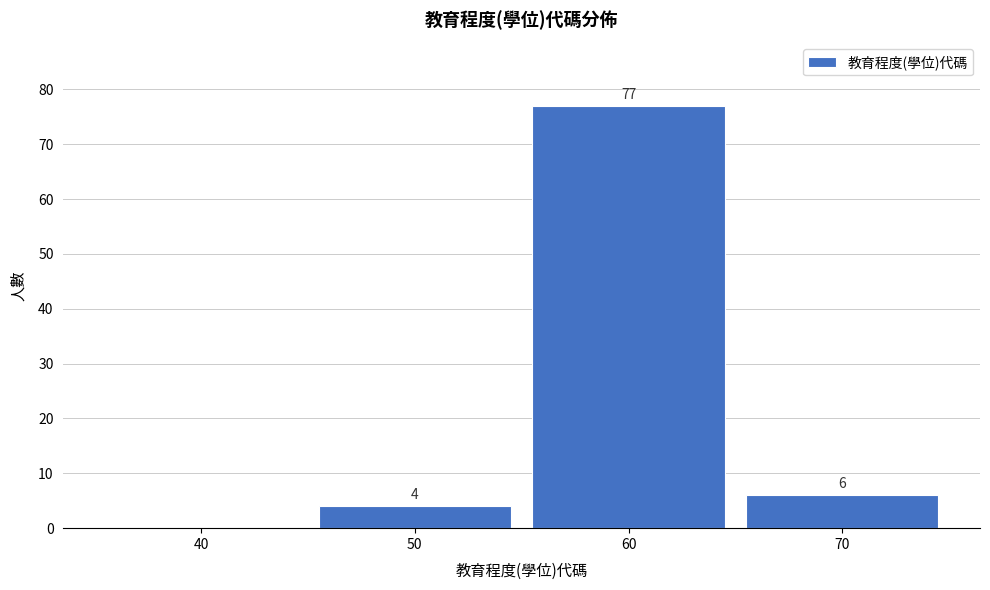

Reading left to right, extract all data points from this chart.

40=0	50=4	60=77	70=6